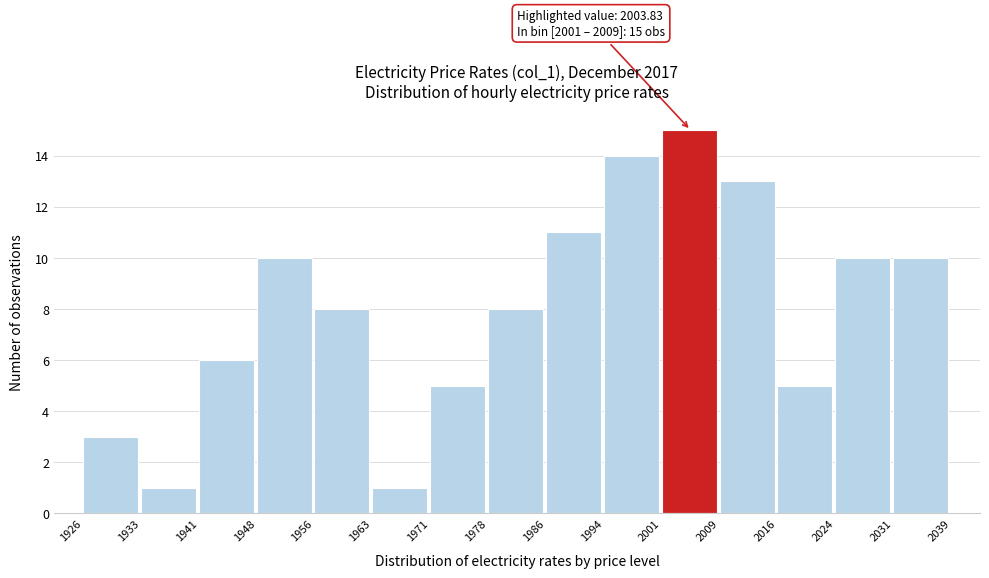

Which range on the x-axis has the tallest bar?

2001 to 2009